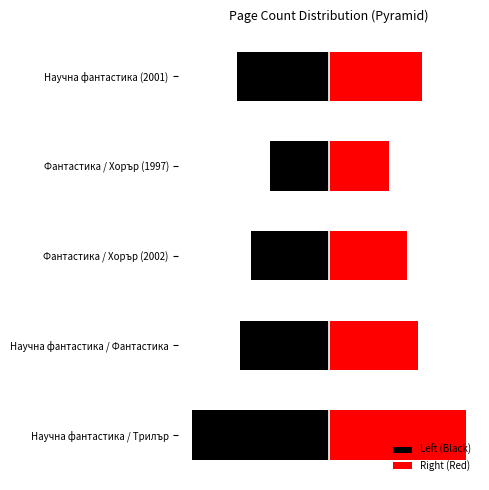

What is the smallest value displayed?

-296